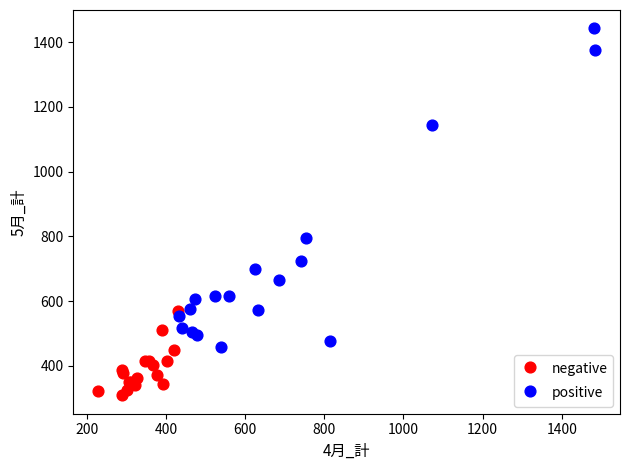

Which series contains the highest Y value?

positive